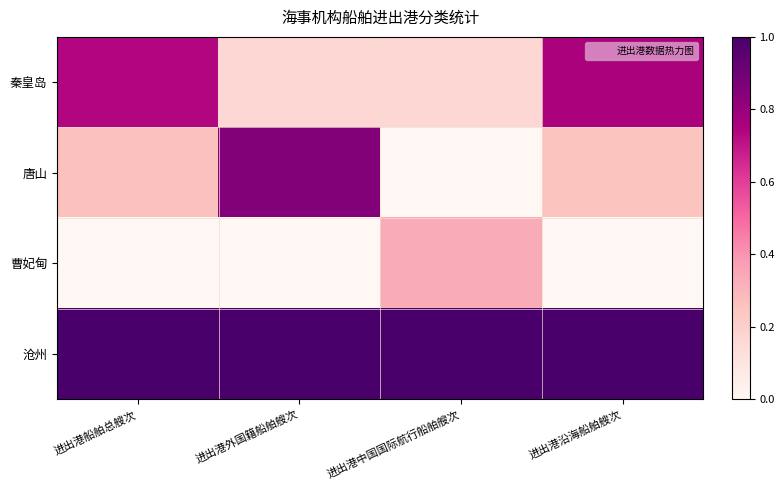

Reading right to left, transcribe all the data shown in this chart.

秦皇岛: 进出港沿海船舶艘次=0.8	进出港中国国际航行船舶艘次=0.2	进出港外国籍船舶艘次=0.2	进出港船舶总艘次=0.7
唐山: 进出港沿海船舶艘次=0.3	进出港中国国际航行船舶艘次=0.0	进出港外国籍船舶艘次=0.9	进出港船舶总艘次=0.3
曹妃甸: 进出港沿海船舶艘次=0.0	进出港中国国际航行船舶艘次=0.3	进出港外国籍船舶艘次=0.0	进出港船舶总艘次=0.0
沧州: 进出港沿海船舶艘次=1.0	进出港中国国际航行船舶艘次=1.0	进出港外国籍船舶艘次=1.0	进出港船舶总艘次=1.0